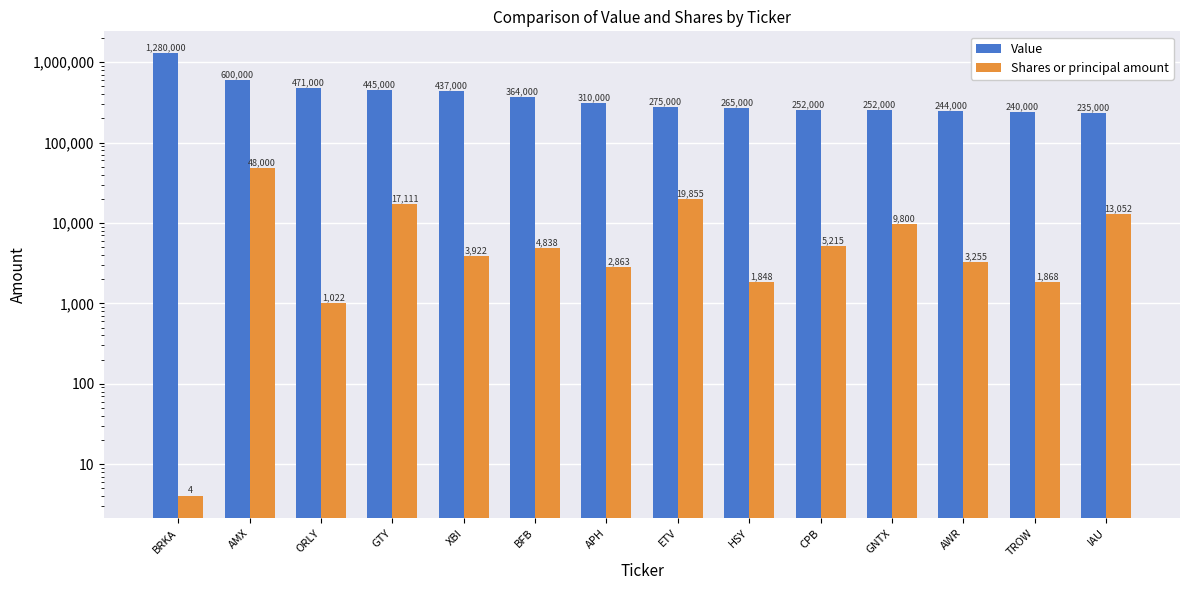

What is the sum of all Value values?

5670000